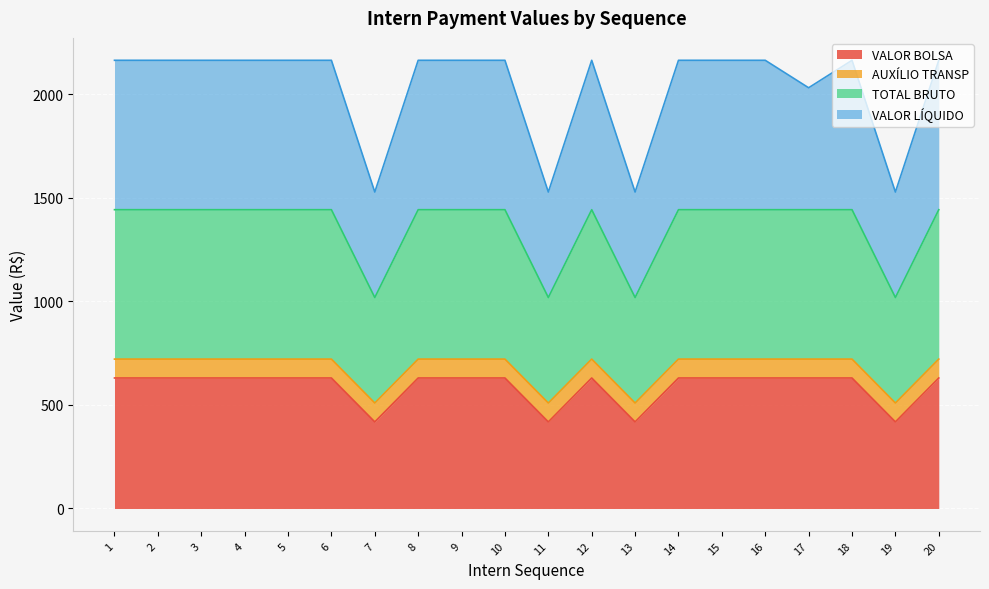

At which label is TOTAL BRUTO closest to 615?

7